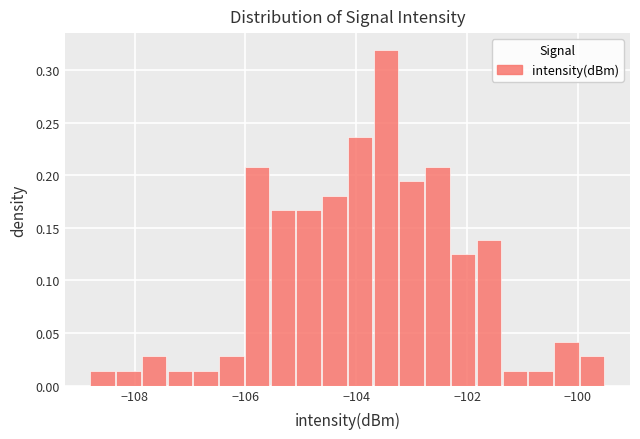

Around what value on the x-axis is the tallest bar? Give the approximate position of its centre, as read against the axis.

-103.4